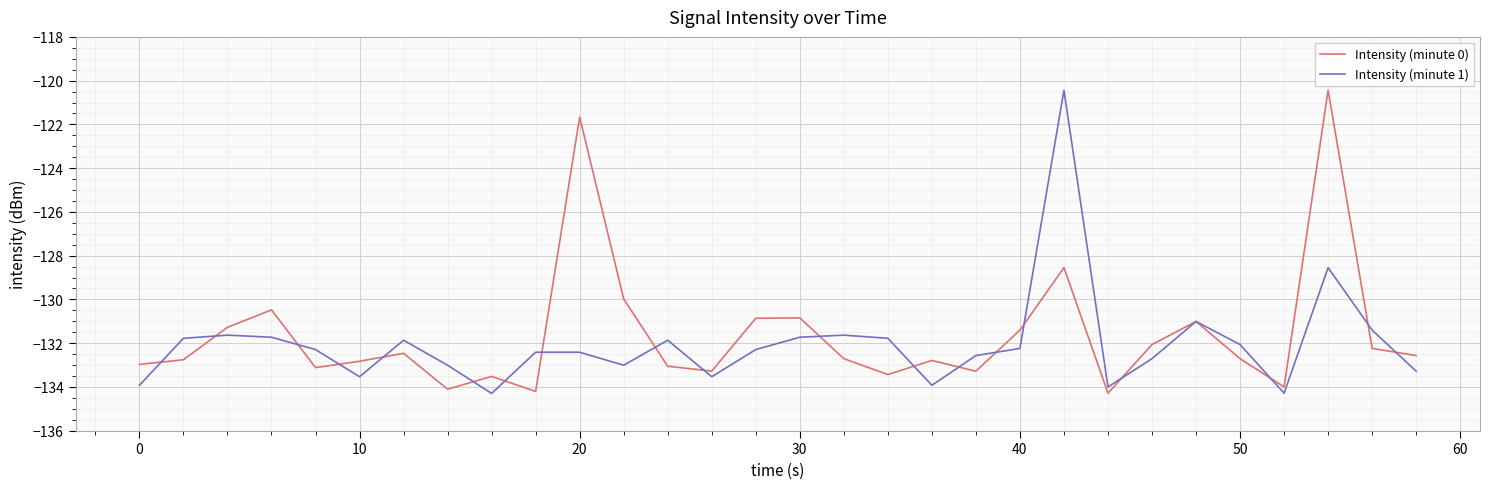

Which series has the largest total across all categories?

Intensity (minute 0)